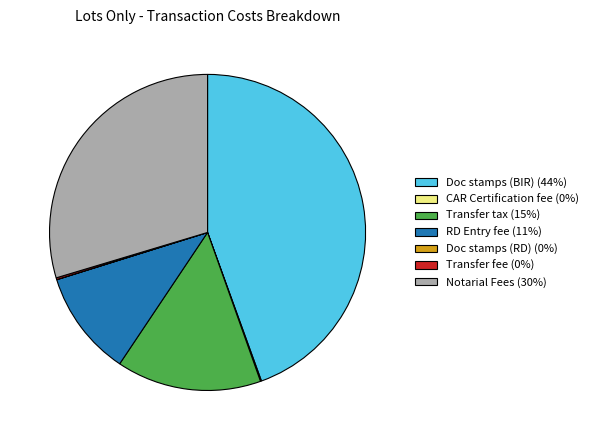

True or false: RD Entry fee (11%) accounts for 11% of the total.

True